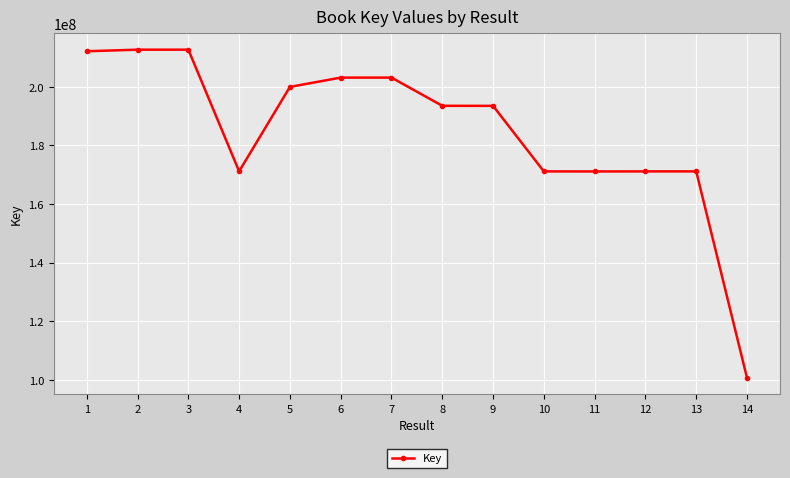

The chart shows a value of 364551487 at 7. True or false?

False